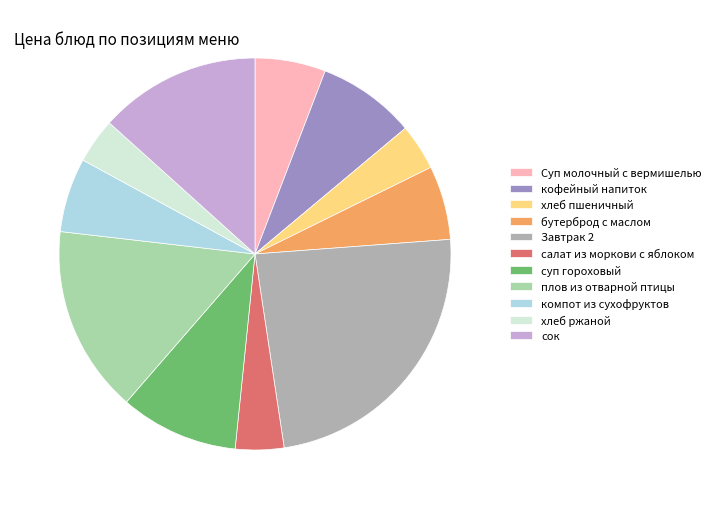

Is it true that Завтрак 2 is 32% of the pie?

False